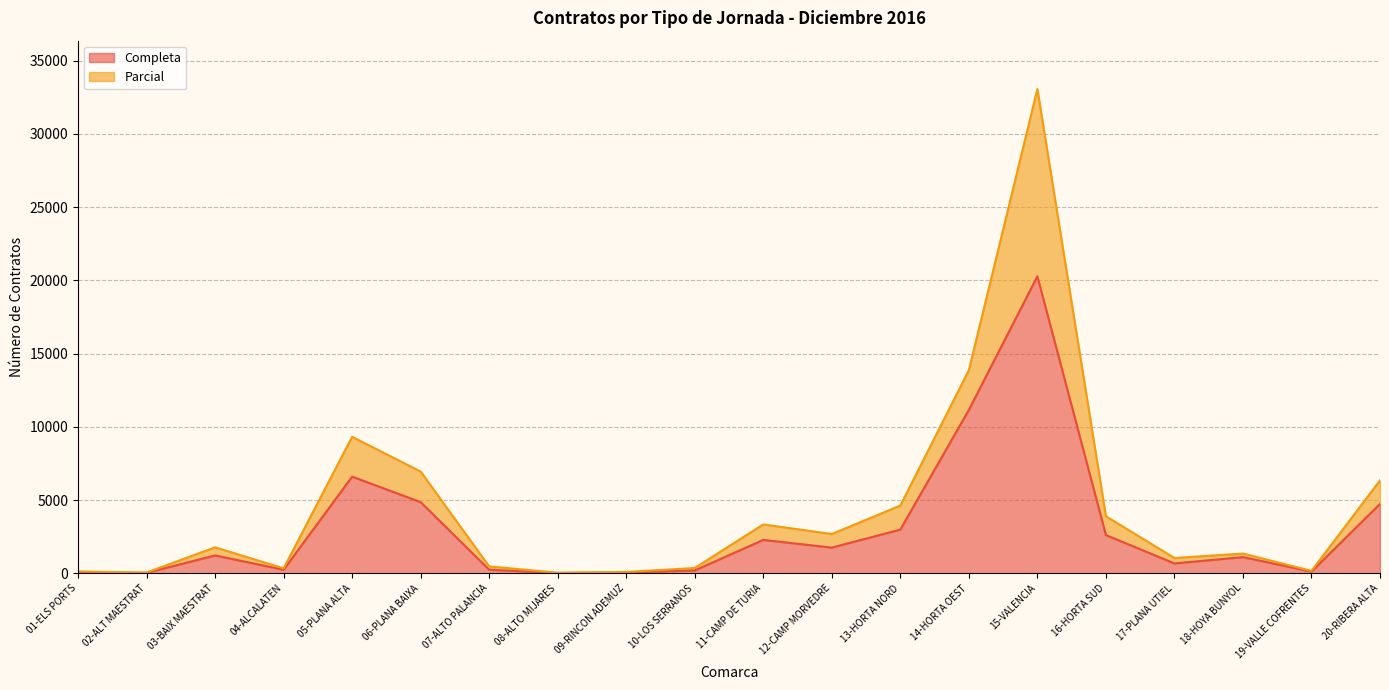

True or false: there are more than 0 points higher than both neighbors.

True